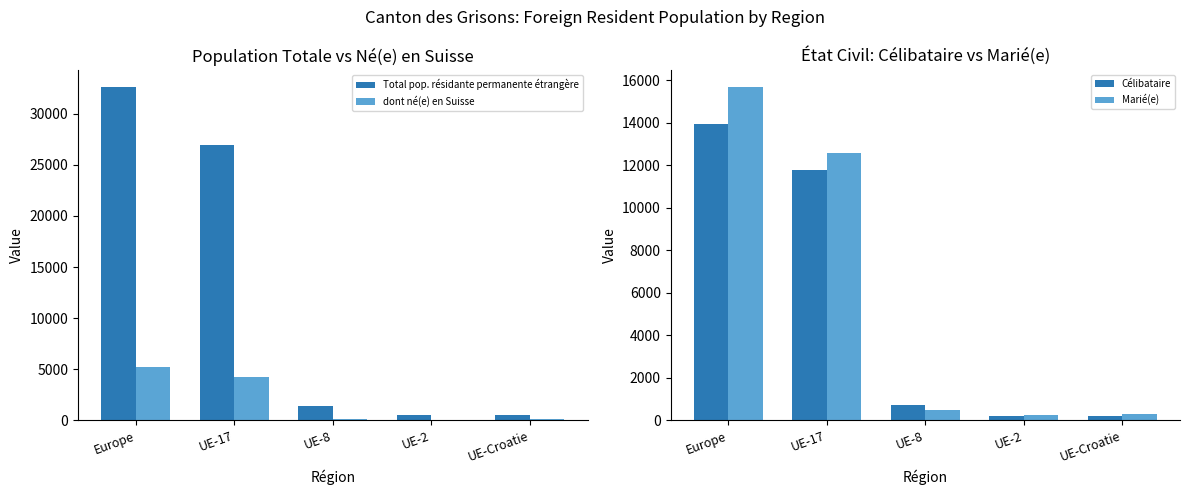

At which label does dont né(e) en Suisse reach its minimum?

UE-2